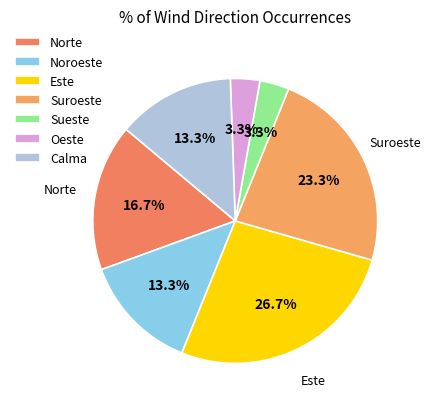

To the nearest percent, what portion does Noroeste represent?

13%